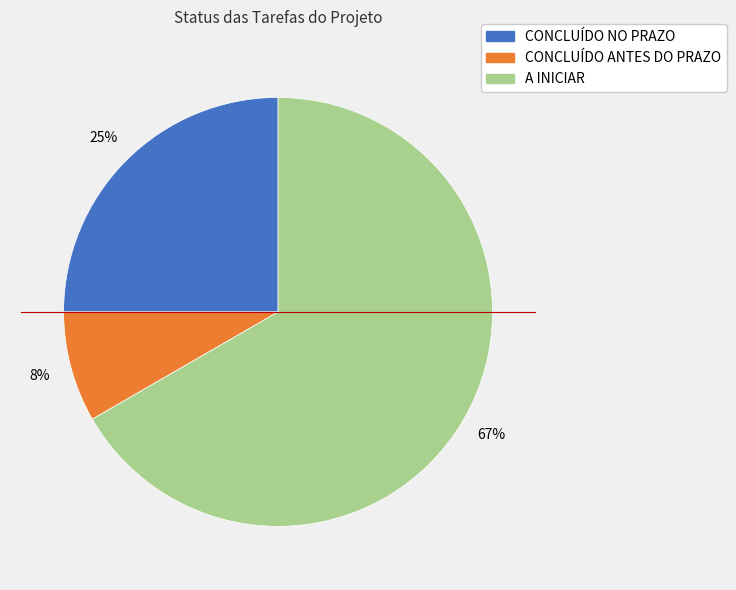

To the nearest percent, what portion does CONCLUÍDO ANTES DO PRAZO represent?

8%